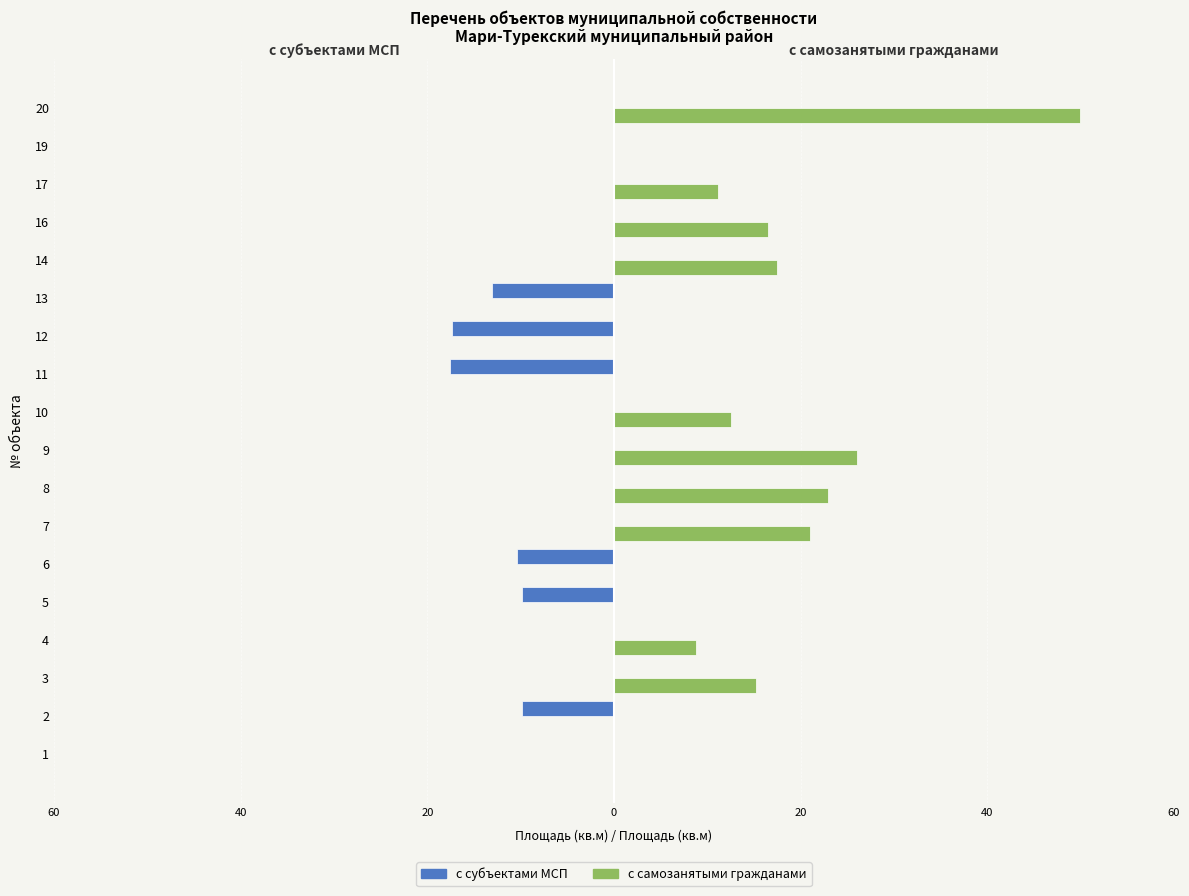

What are all the series names shown in the legend?

с субъектами МСП, с самозанятыми гражданами